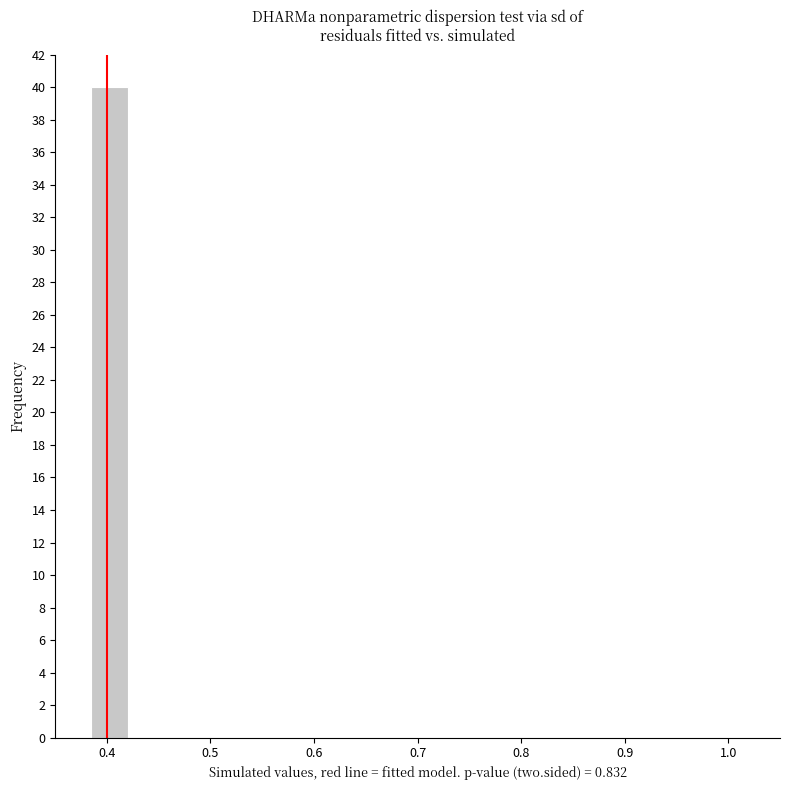

Around what value on the x-axis is the tallest bar? Give the approximate position of its centre, as read against the axis.

0.40